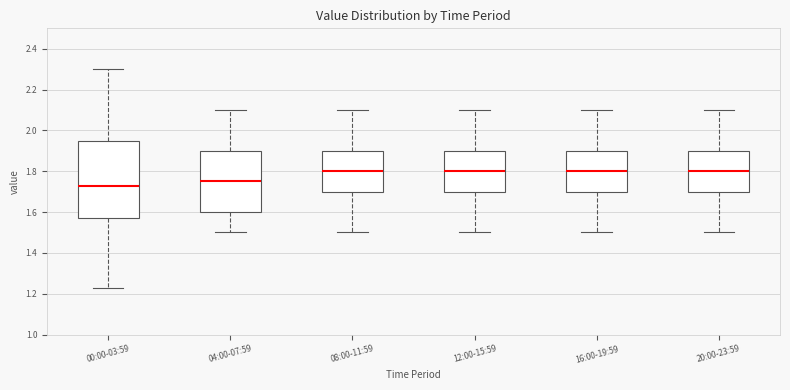

Reading left to right, transcribe this box plot: for each box, give where its median line is, the range the box spans, and where its two whiskers end, as read against the y-axis. The values are not printed on the chart, so give them approximately, as read against the axis.

00:00-03:59: median 1.74, box 1.58 to 1.94, whiskers 1.24 to 2.30
04:00-07:59: median 1.76, box 1.60 to 1.90, whiskers 1.50 to 2.10
08:00-11:59: median 1.80, box 1.70 to 1.90, whiskers 1.50 to 2.10
12:00-15:59: median 1.80, box 1.70 to 1.90, whiskers 1.50 to 2.10
16:00-19:59: median 1.80, box 1.70 to 1.90, whiskers 1.50 to 2.10
20:00-23:59: median 1.80, box 1.70 to 1.90, whiskers 1.50 to 2.10